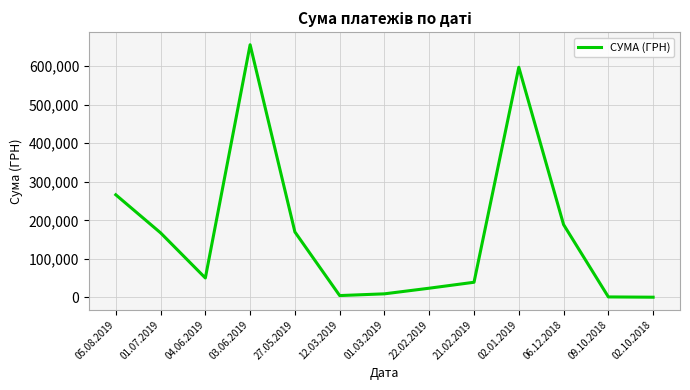

The value at 04.06.2019 is 26049.7. True or false?

False